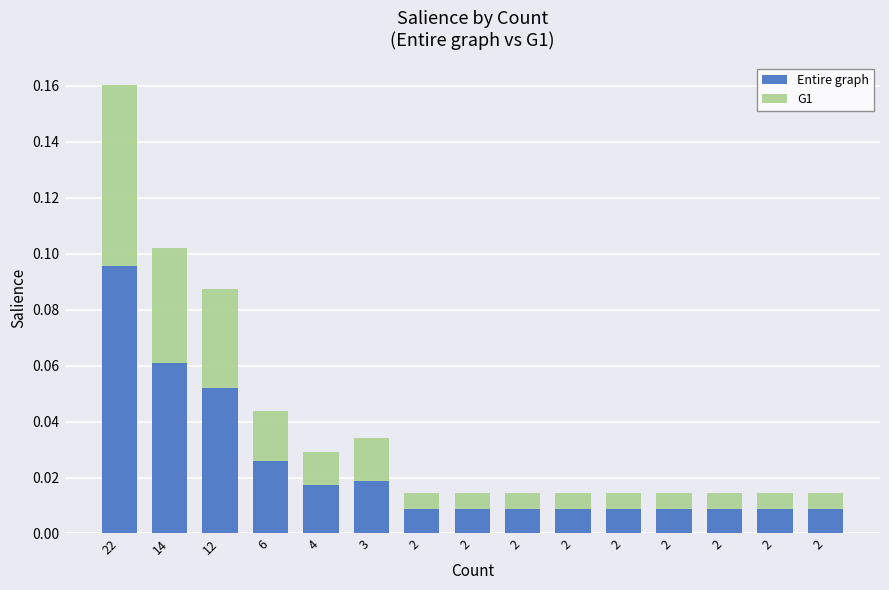

Are the bars grouped side by side (vs. stacked)?

No